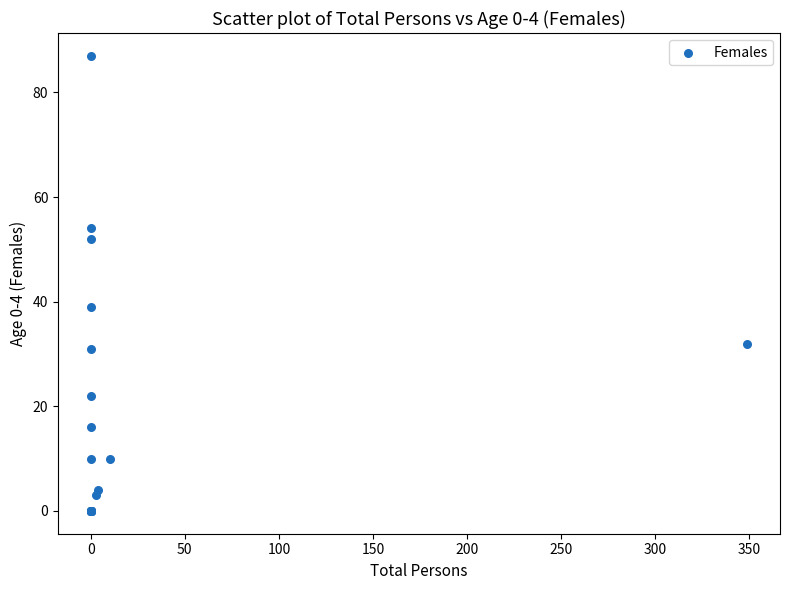

What Y value in the scatter plot is closest to 43?

39